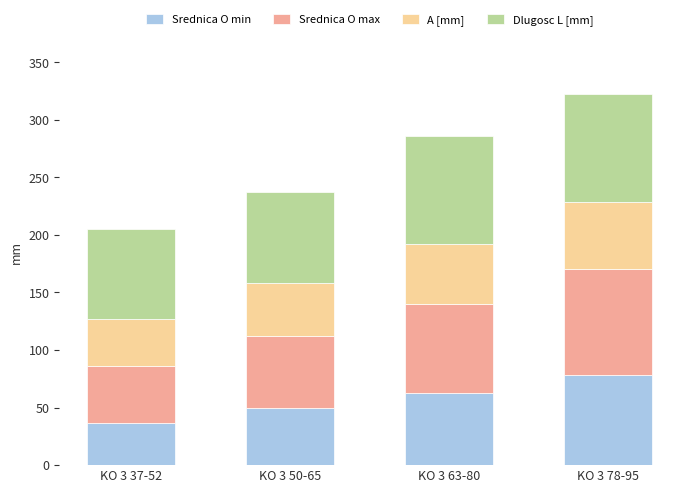

Which category has the lowest value in the Srednica O min series?

KO 3 37-52